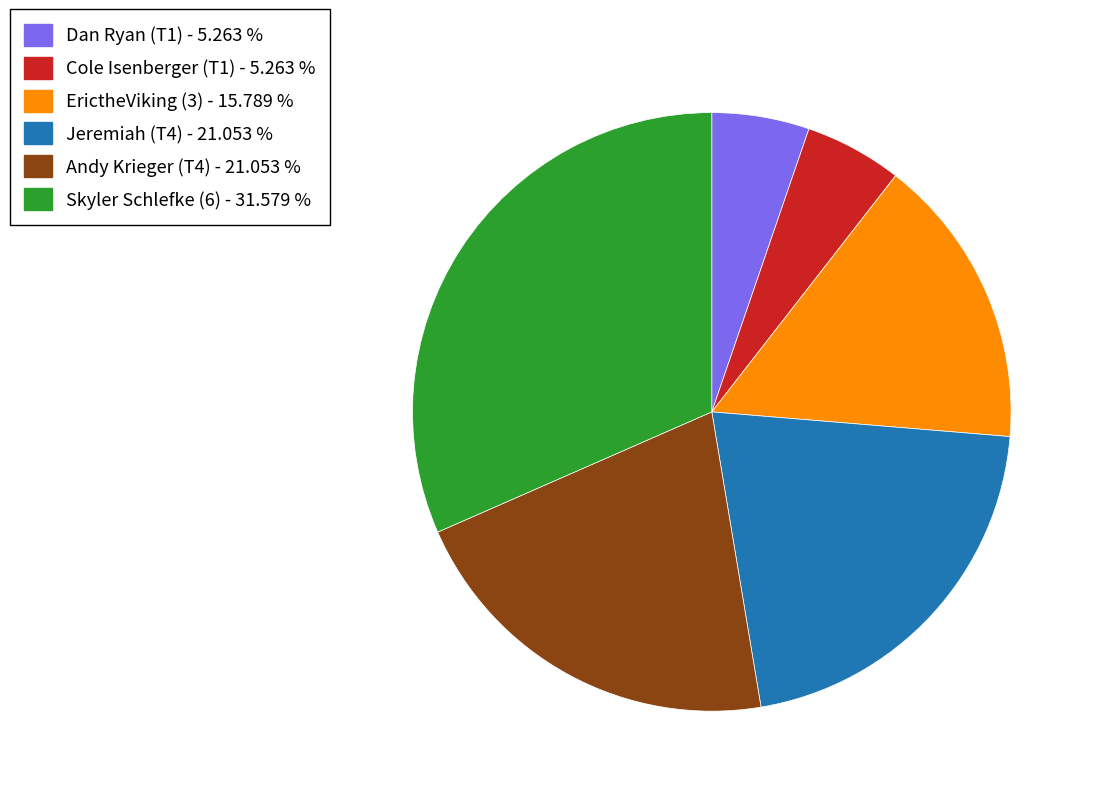

Count the number of slices in the pie.

6